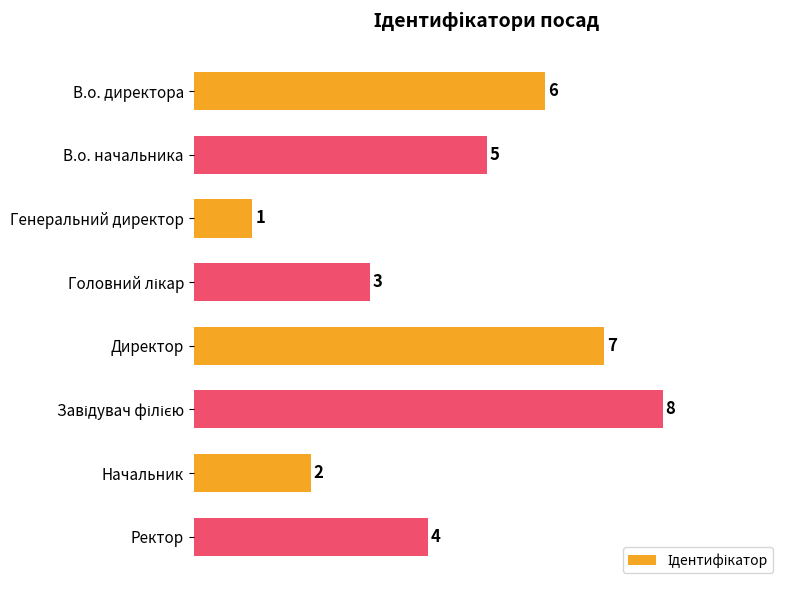

Count the values in the range 3 to 7.

5